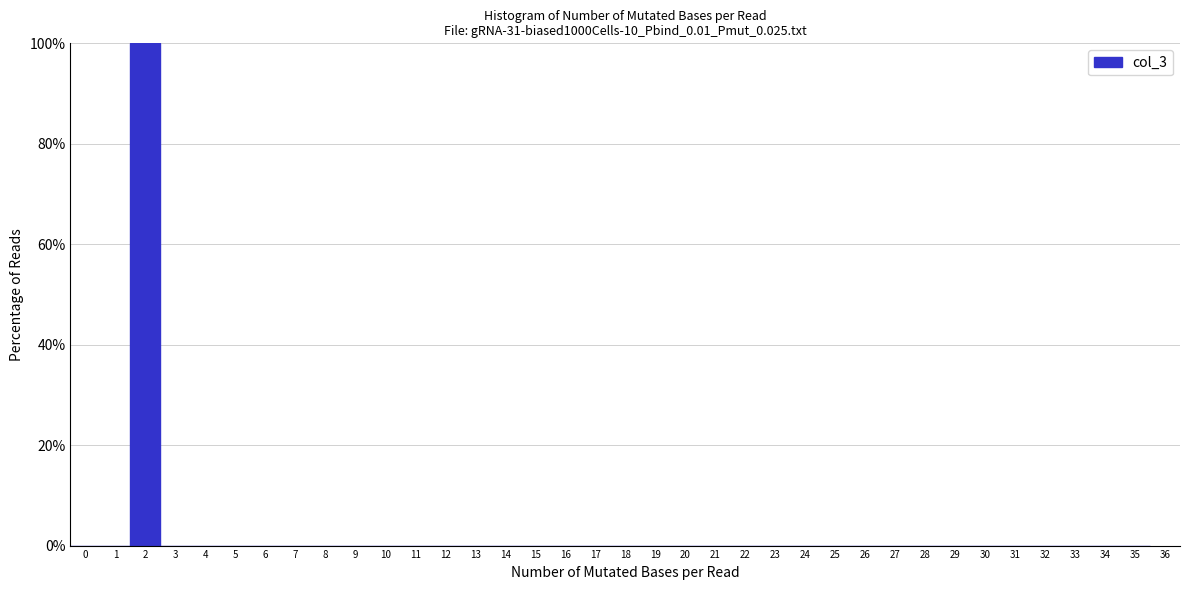

Reading left to right, transcribe this chart: for each bar, give the range it covers on the x-axis and its height. The values are not printed on the chart, so give them approximately, as read against the axis.

-0.5 to 0.5: 0
0.5 to 1.5: 0
1.5 to 2.5: 100
2.5 to 3.5: 0
3.5 to 4.5: 0
4.5 to 5.5: 0
5.5 to 6.5: 0
6.5 to 7.5: 0
7.5 to 8.5: 0
8.5 to 9.5: 0
9.5 to 10.5: 0
10.5 to 11.5: 0
11.5 to 12.5: 0
12.5 to 13.5: 0
13.5 to 14.5: 0
14.5 to 15.5: 0
15.5 to 16.5: 0
16.5 to 17.5: 0
17.5 to 18.5: 0
18.5 to 19.5: 0
19.5 to 20.5: 0
20.5 to 21.5: 0
21.5 to 22.5: 0
22.5 to 23.5: 0
23.5 to 24.5: 0
24.5 to 25.5: 0
25.5 to 26.5: 0
26.5 to 27.5: 0
27.5 to 28.5: 0
28.5 to 29.5: 0
29.5 to 30.5: 0
30.5 to 31.5: 0
31.5 to 32.5: 0
32.5 to 33.5: 0
33.5 to 34.5: 0
34.5 to 35.5: 0